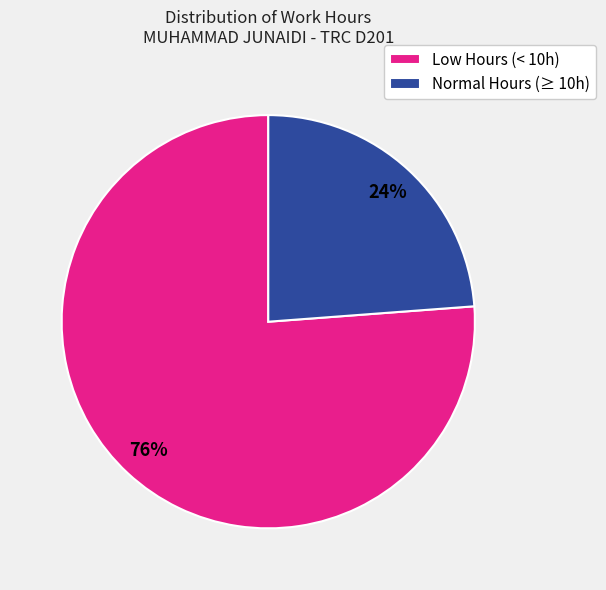

To the nearest percent, what is the difference between the Normal Hours (≥ 10h) and Low Hours (< 10h) slice percentages?

52%